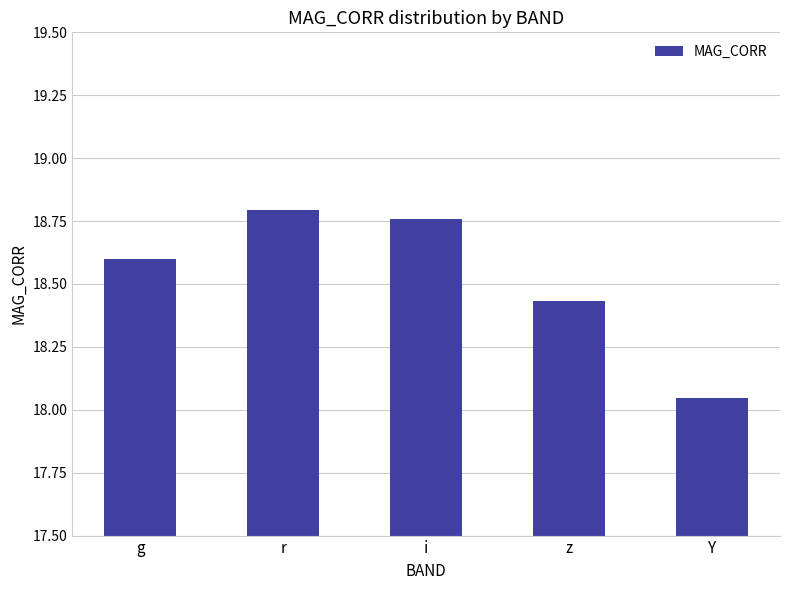

Is it true that the value at i is 18.8?

True